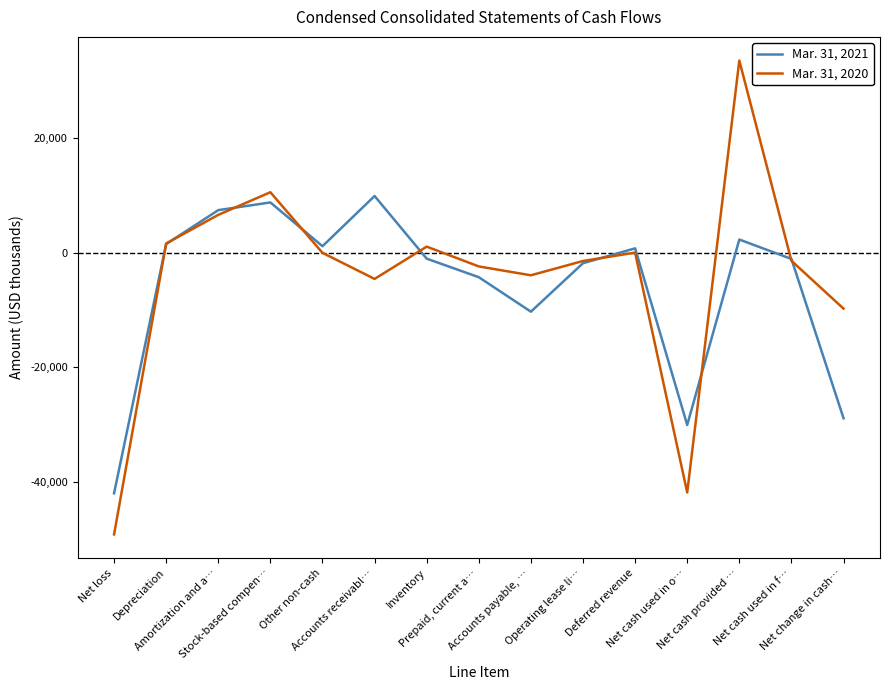

What is the difference between the maximum and minimum values in the Mar. 31, 2020 series?

82612